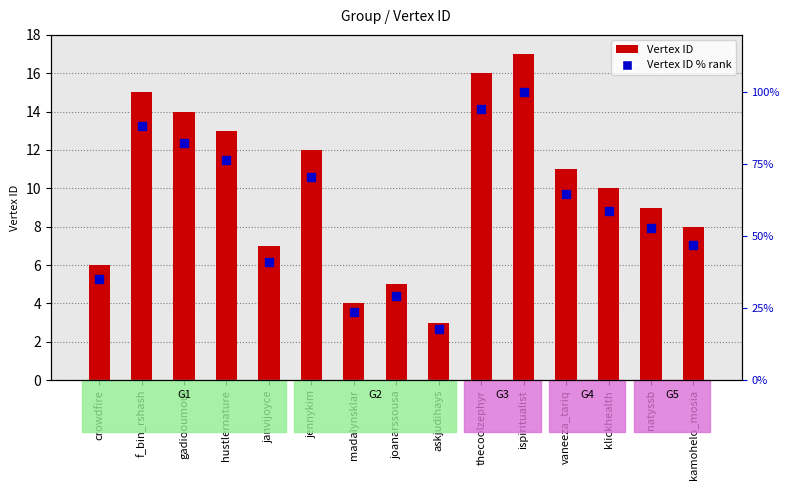

What is the total value across all series at thecoolzephyr?

110.1